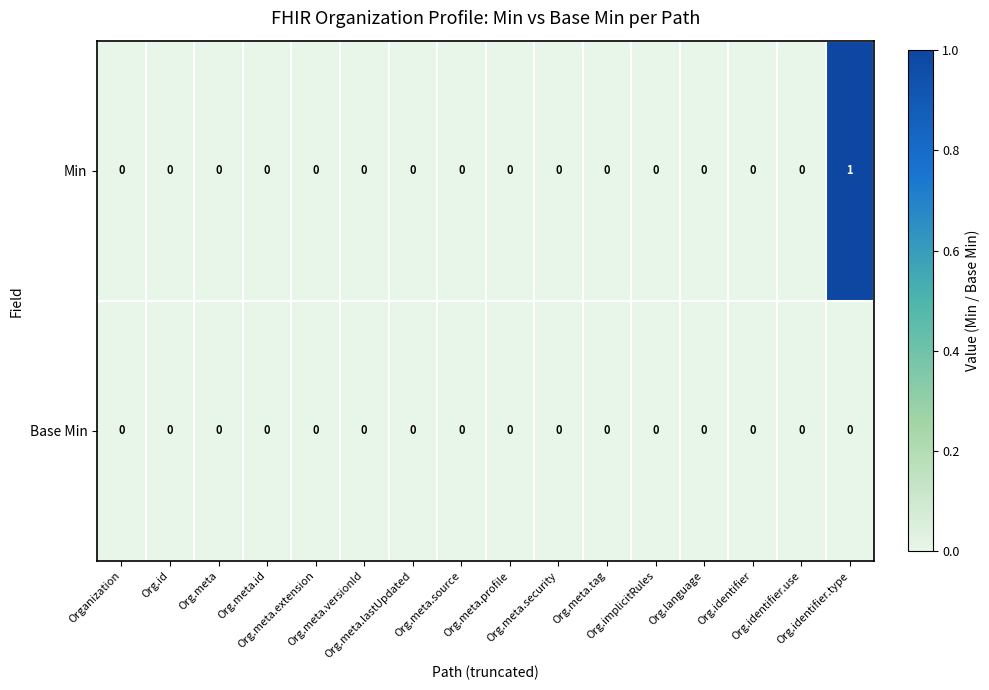

Count the Min values in the range 0 to 1.

16